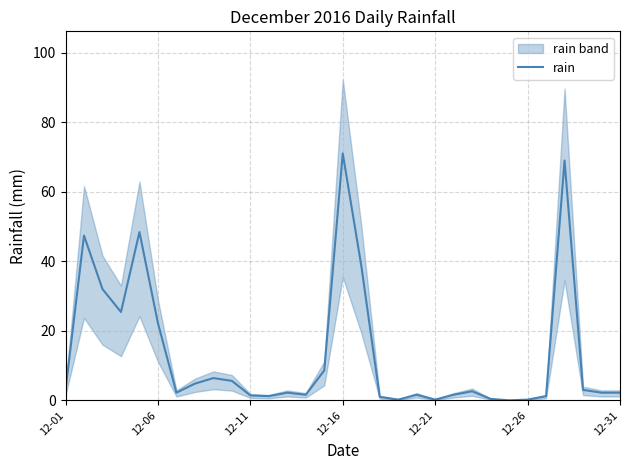

True or false: the data shows 98.7 at 27.

False